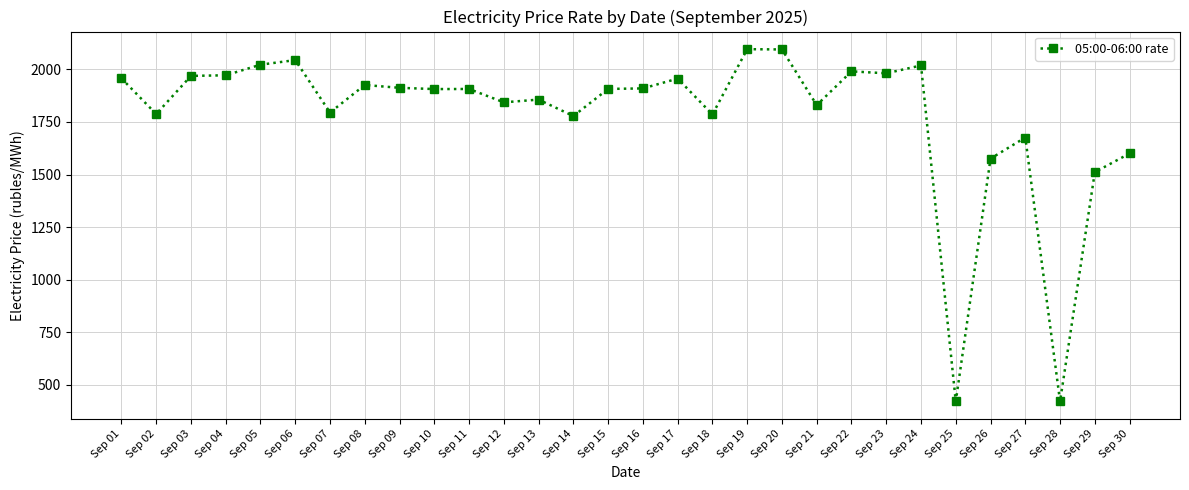

Approximately how many times larger is the value at Sep 29 compared to Sep 12?

0.8